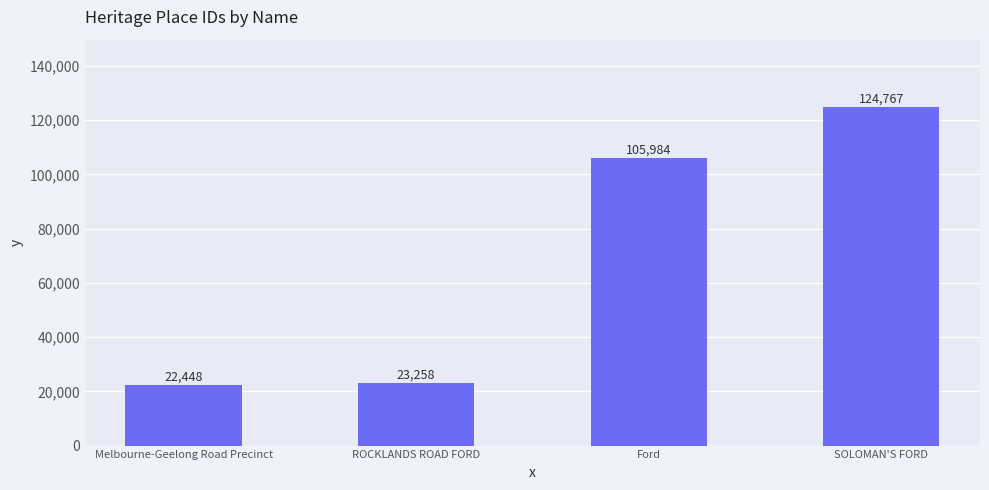

Which label corresponds to the smallest value in the chart?

Melbourne-Geelong Road Precinct